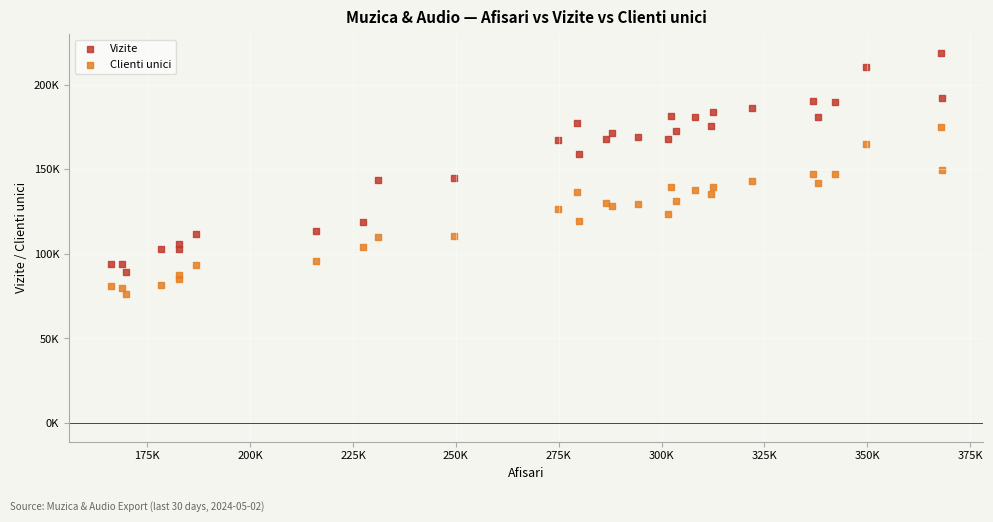

Which series reaches the minimum Y coordinate?

Clienti unici